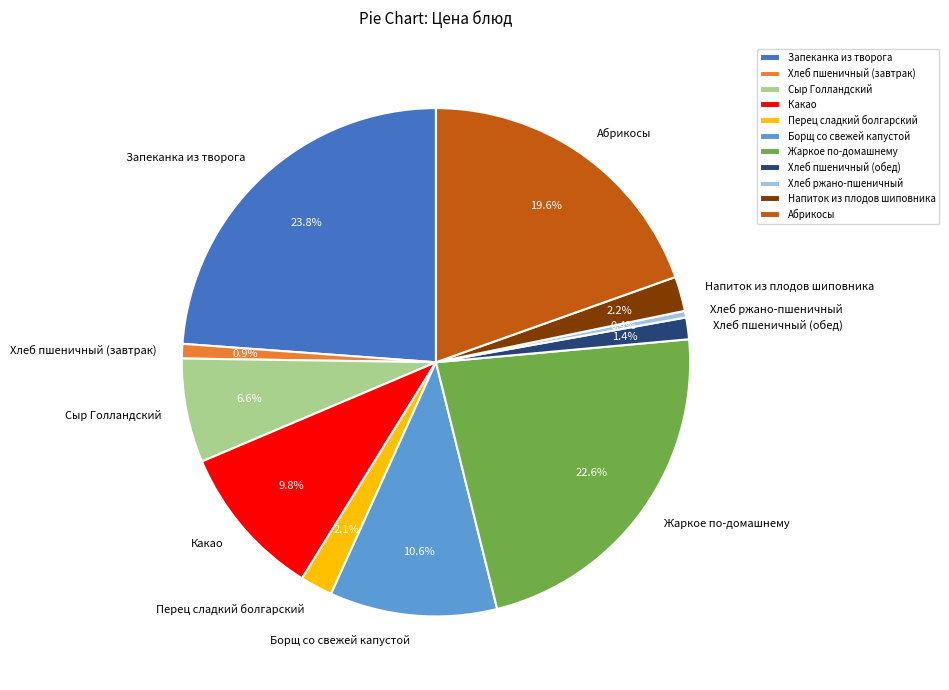

To the nearest percent, what is the difference between the Запеканка из творога and Какао slice percentages?

14%